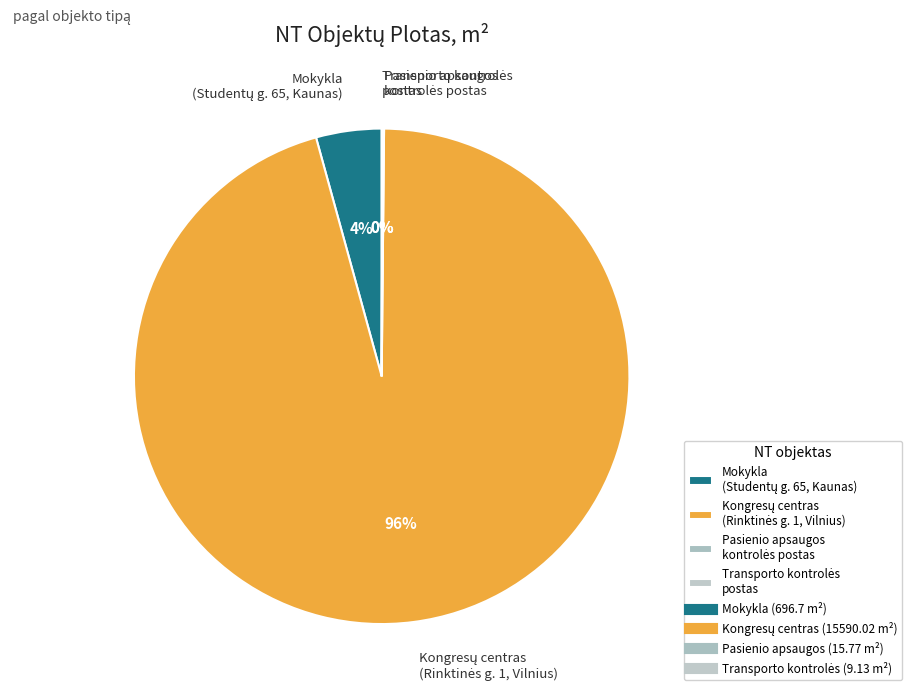

Does any single category account for the majority?

Yes